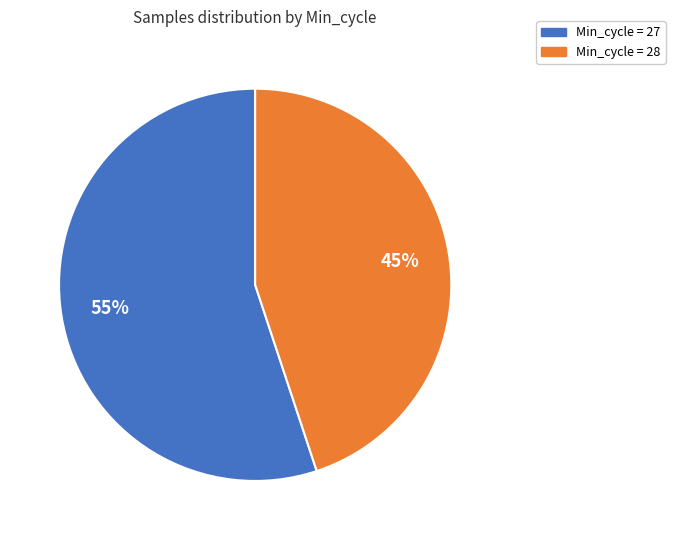

Is there a majority slice in this chart?

Yes